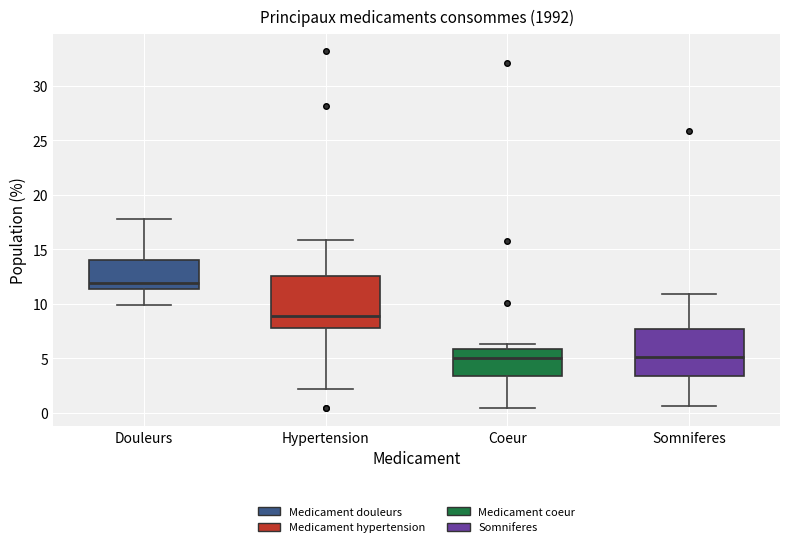

Where is the lower edge of the box for Coeur on the y-axis? The values are not printed on the chart, so give them approximately, as read against the axis.

3.5